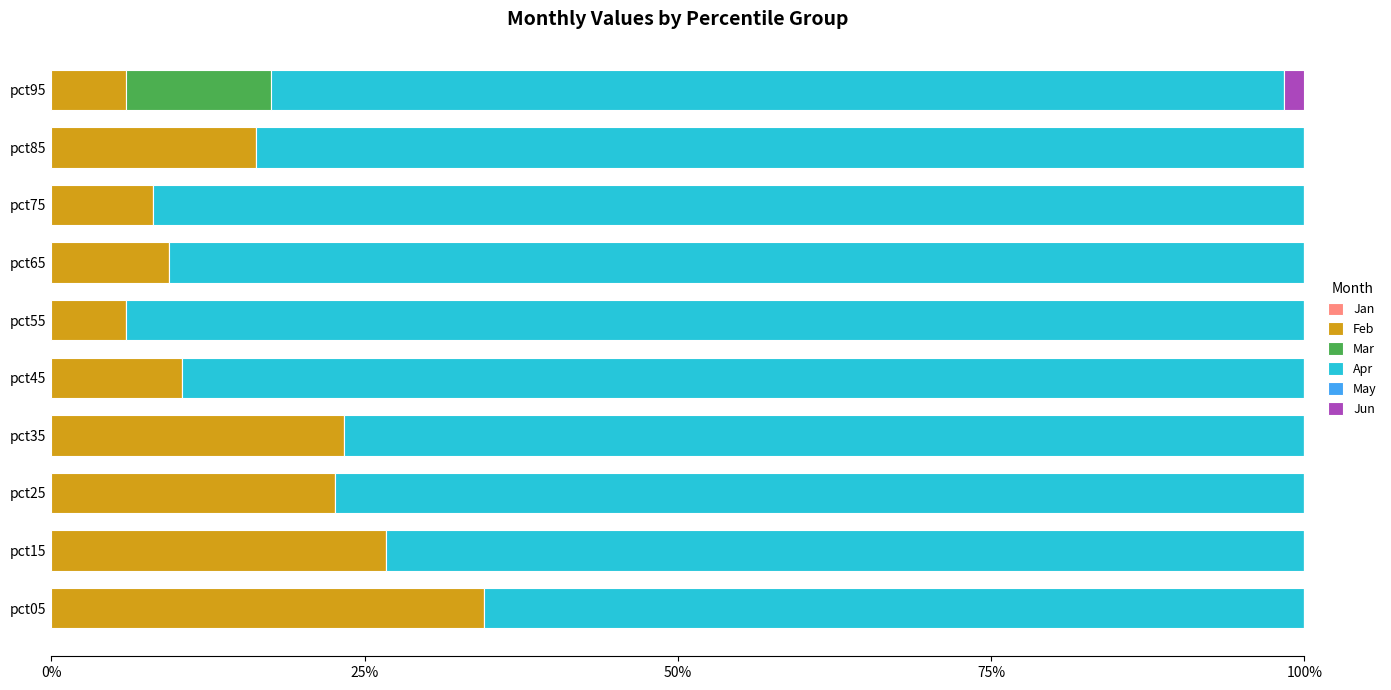

The value of Feb at pct65 is 6.1. True or false?

False